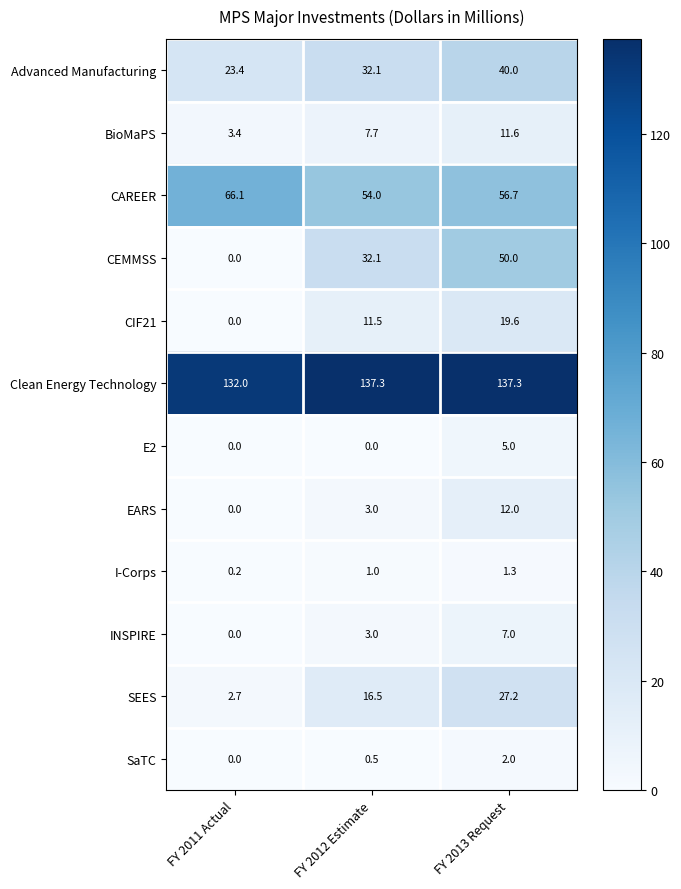

At which category is the sum across all series the highest?

FY 2013 Request